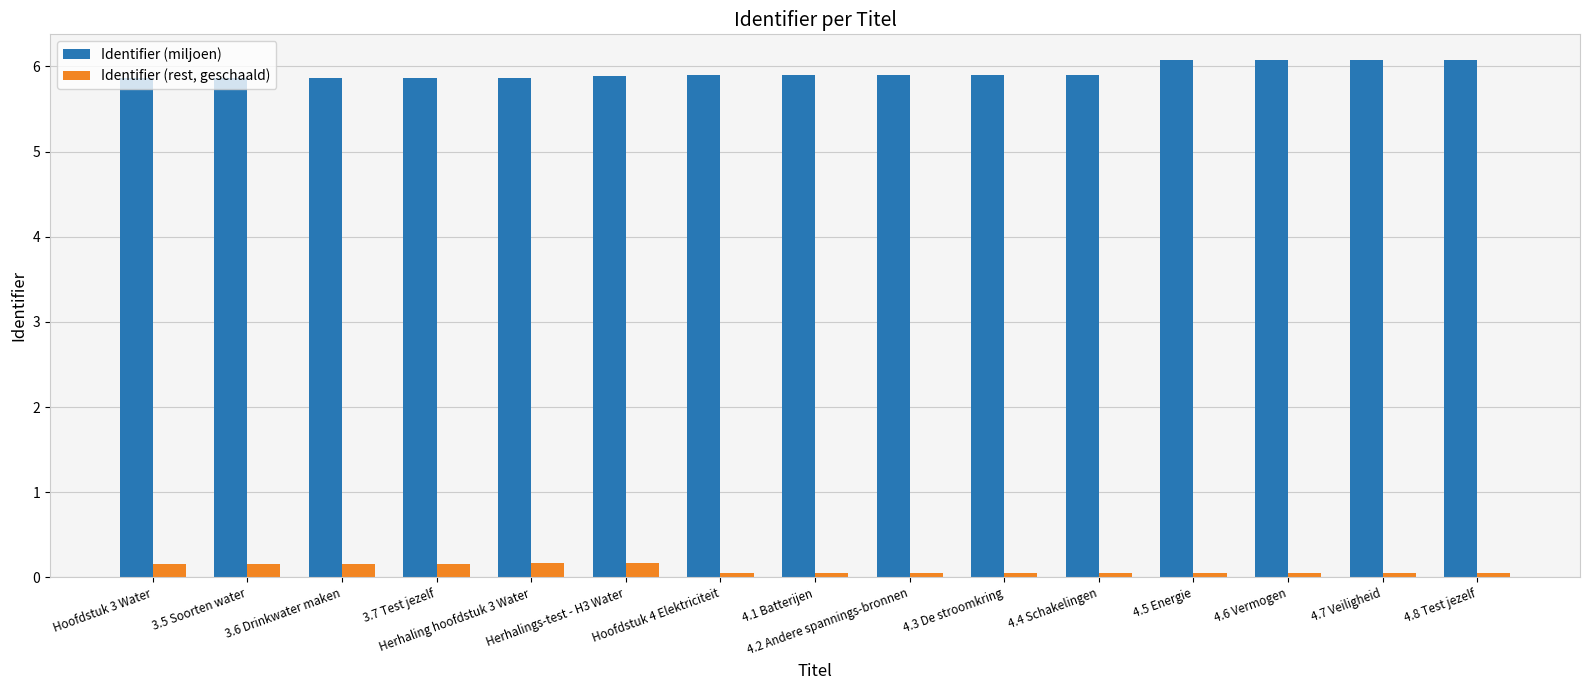

What are all the series names shown in the legend?

Identifier (miljoen), Identifier (rest, geschaald)